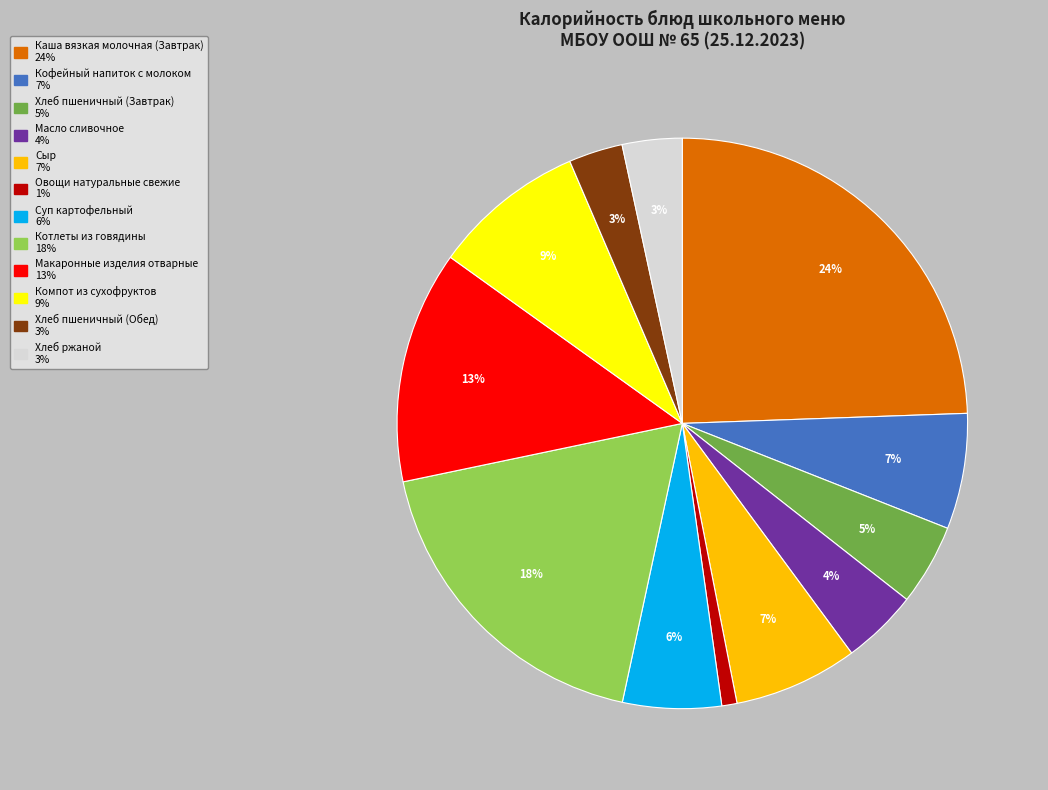

Which slice is the smallest?

Овощи натуральные свежие